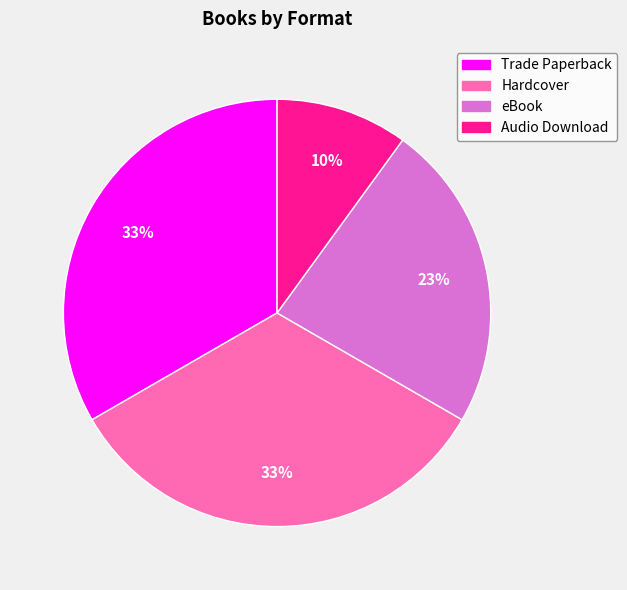

To the nearest percent, what is the combined percentage of Trade Paperback and Hardcover?

67%